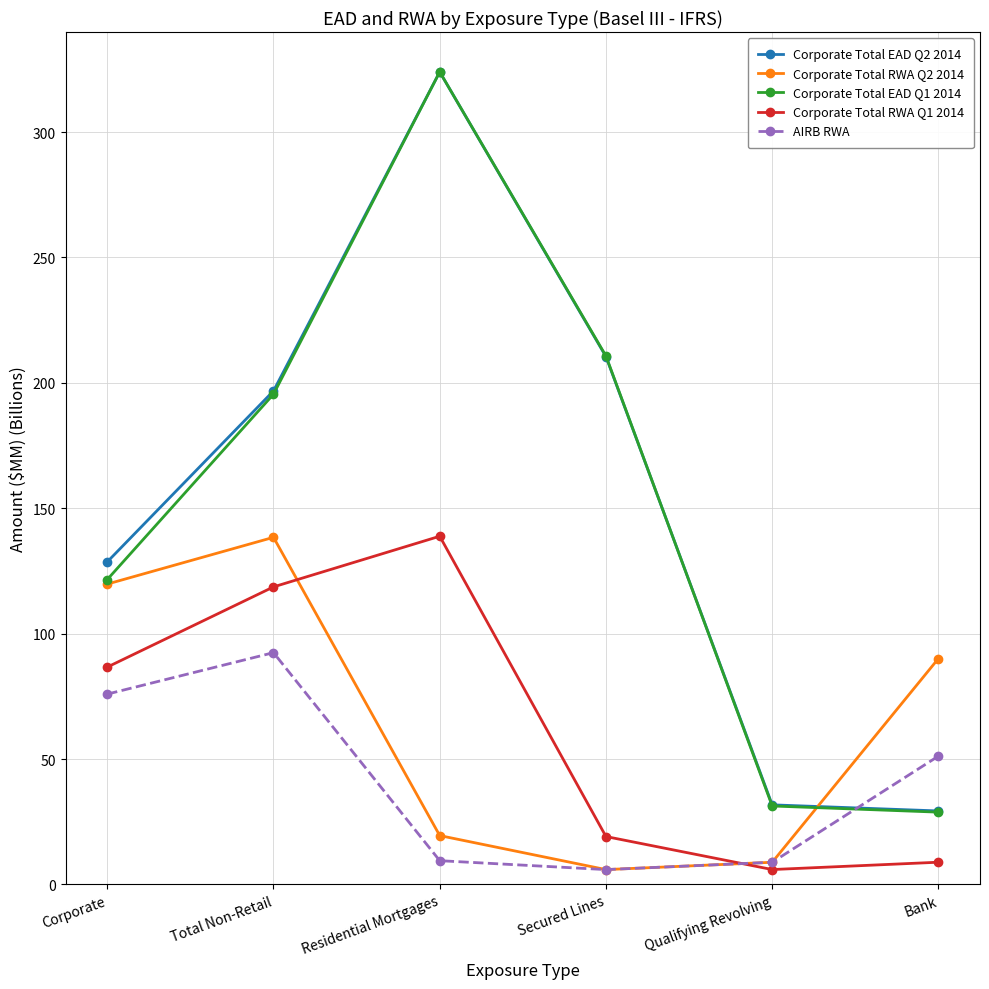

Is it true that Corporate Total EAD Q2 2014 equals 31.7 at Qualifying Revolving?

True